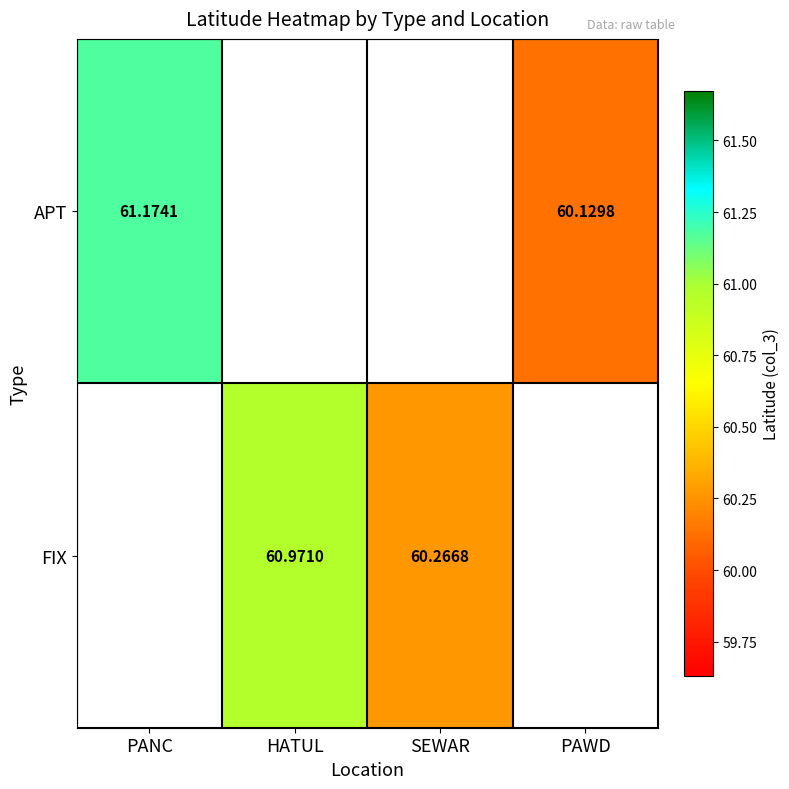

Is the value of FIX at PAWD greater than the value of APT at PAWD?

No